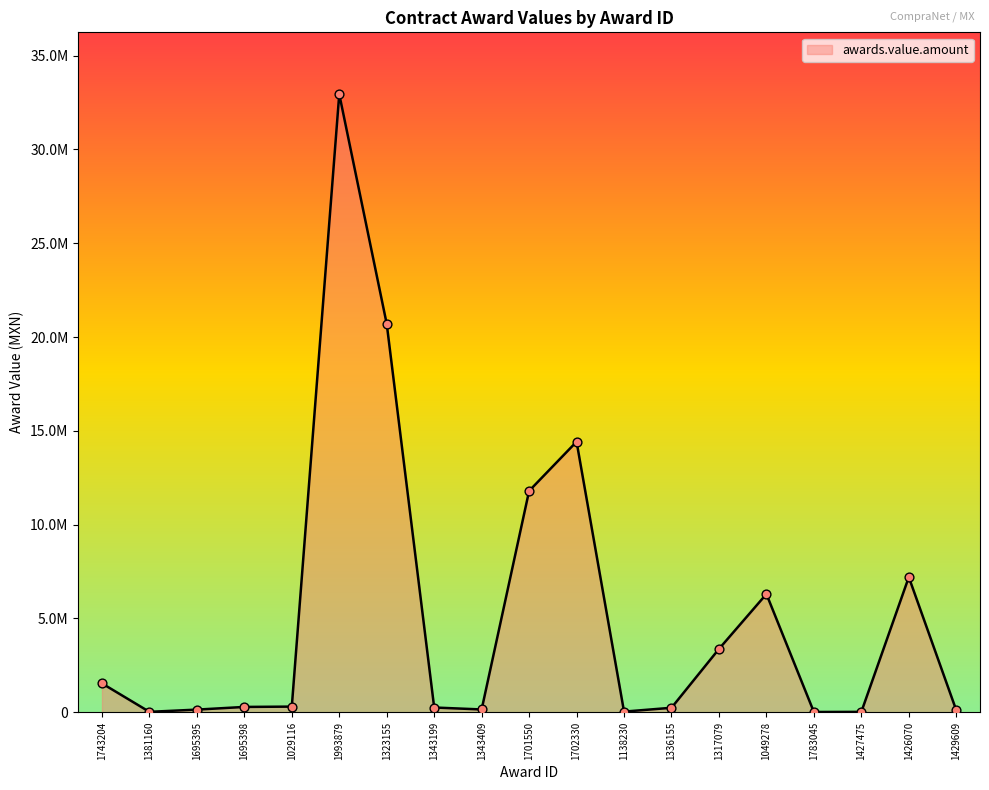

Does the chart have visible grid lines?

No